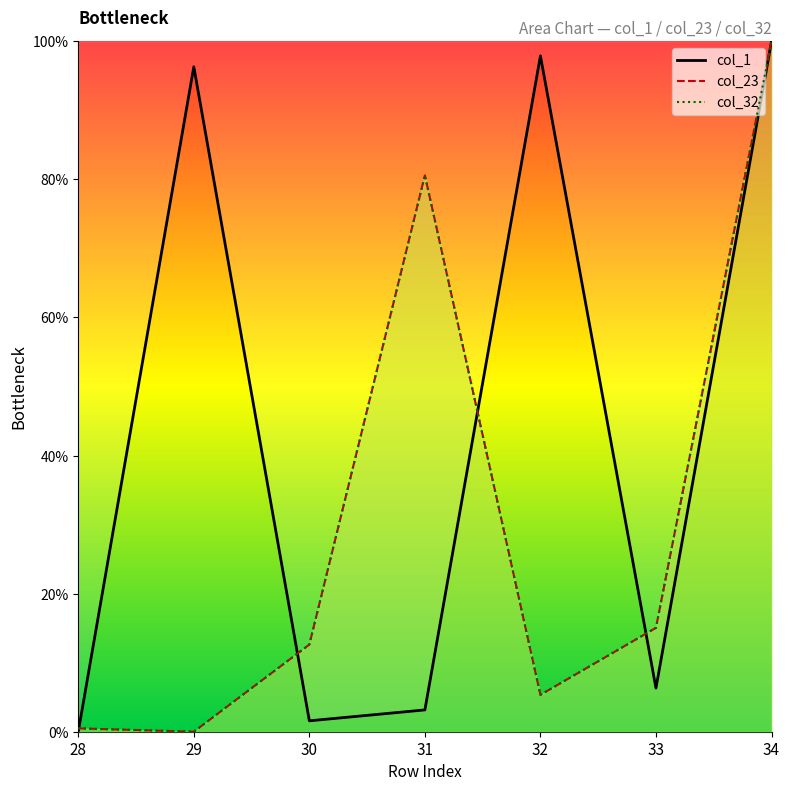

What is the average value of the col_1 series?

43.6